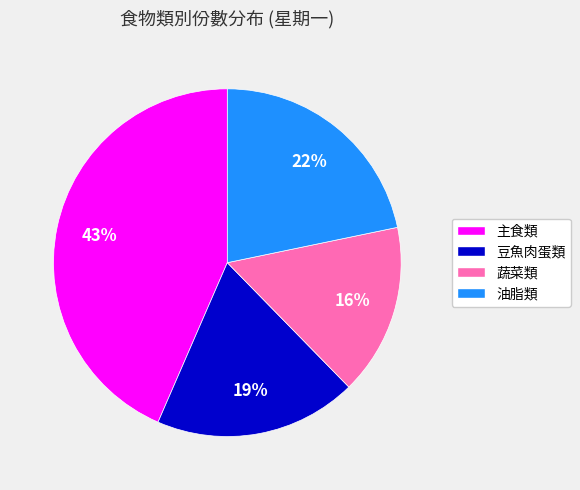

To the nearest percent, what is the difference between the 豆魚肉蛋類 and 蔬菜類 slice percentages?

3%